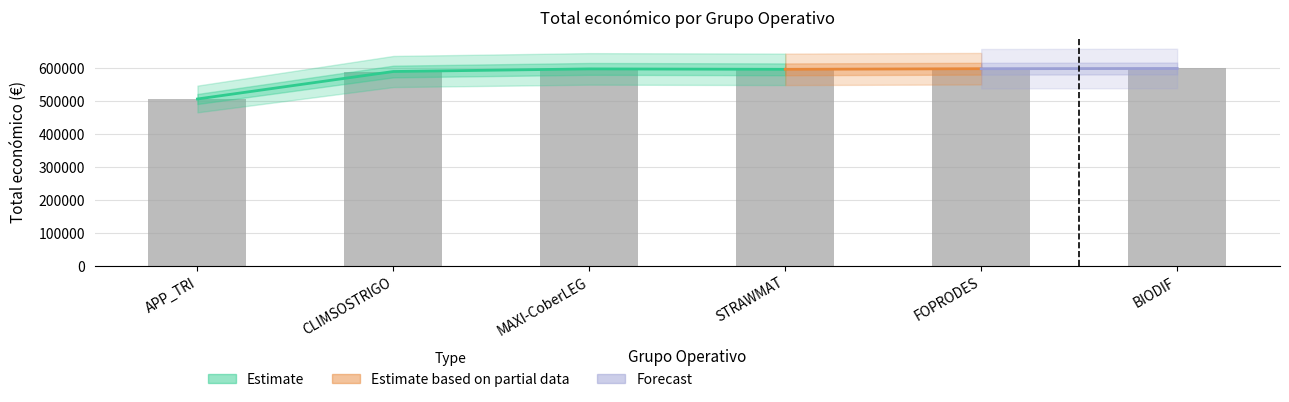

What is the approximate value at MAXI-CoberLEG, to the nearest 10?

598610